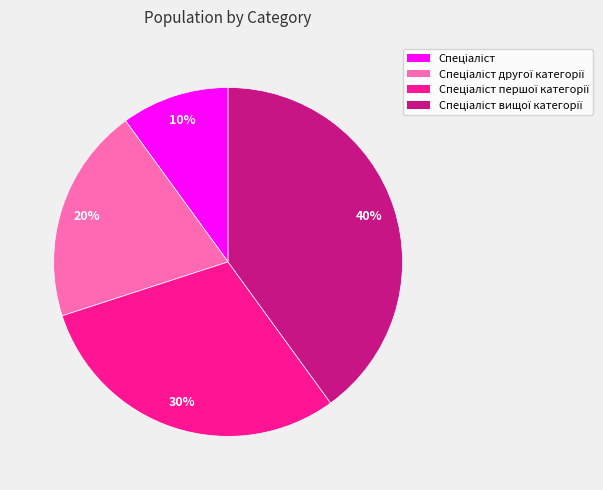

To the nearest percent, what is the average slice percentage?

25%